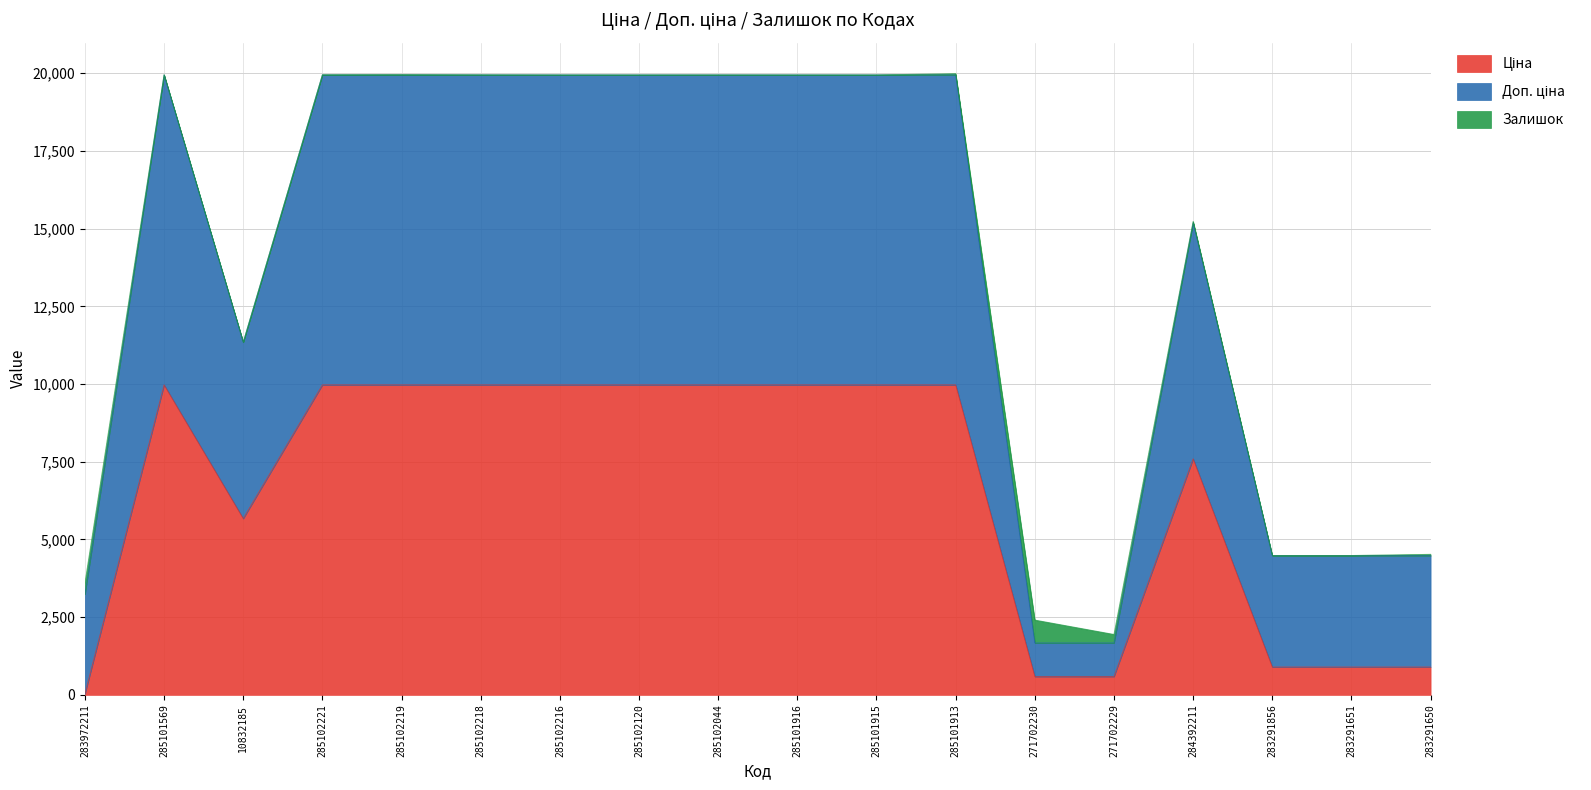

Which label corresponds to the smallest value in the chart?

283972211